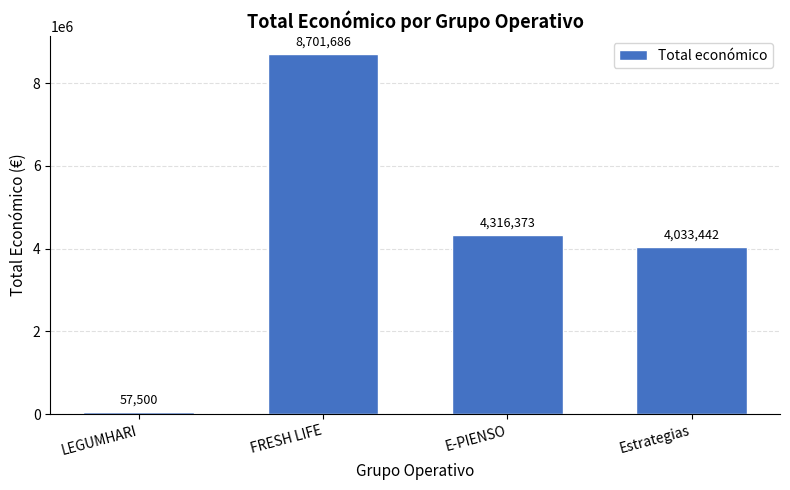

What is the difference between the values at LEGUMHARI and Estrategias?

3975942